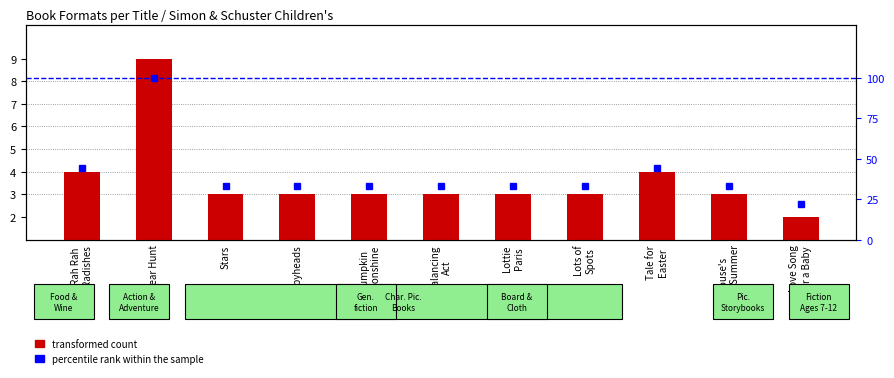

What is the difference between the highest and lowest values at Lottie
Paris?

30.3